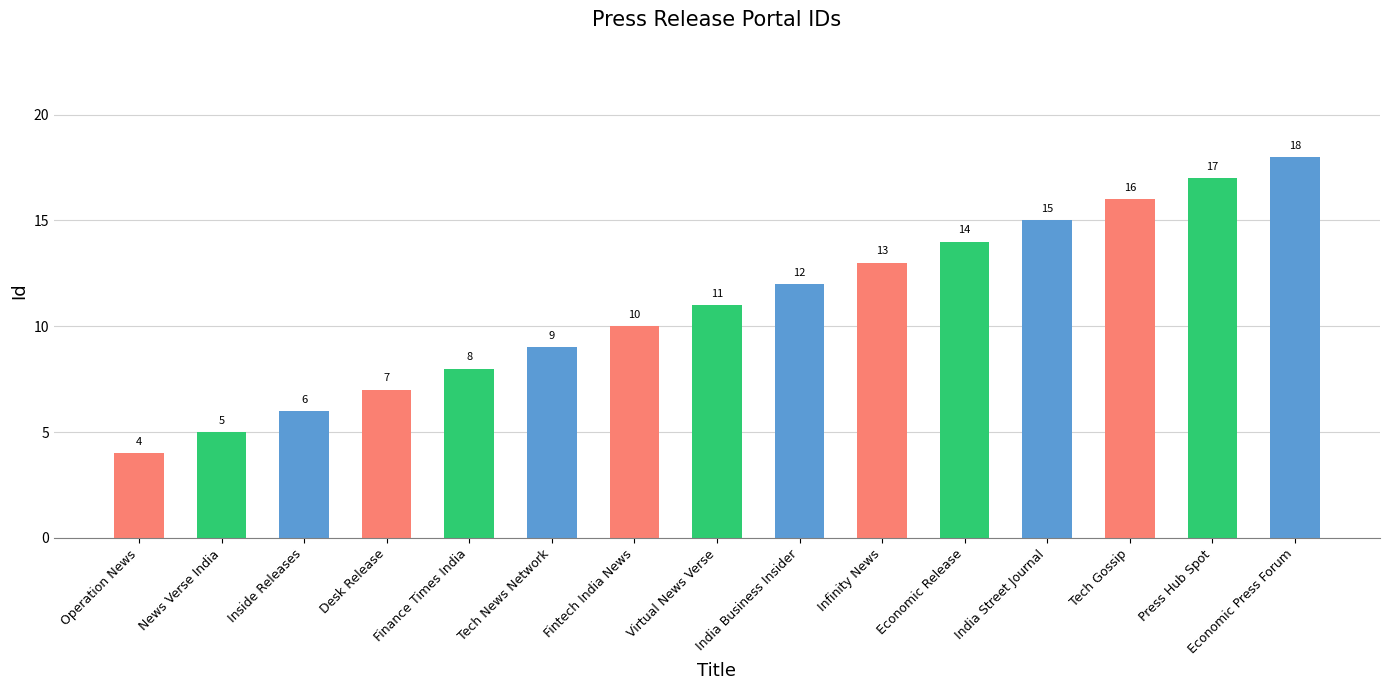

What is the ratio of the value at Fintech India News to the value at Desk Release?

1.4